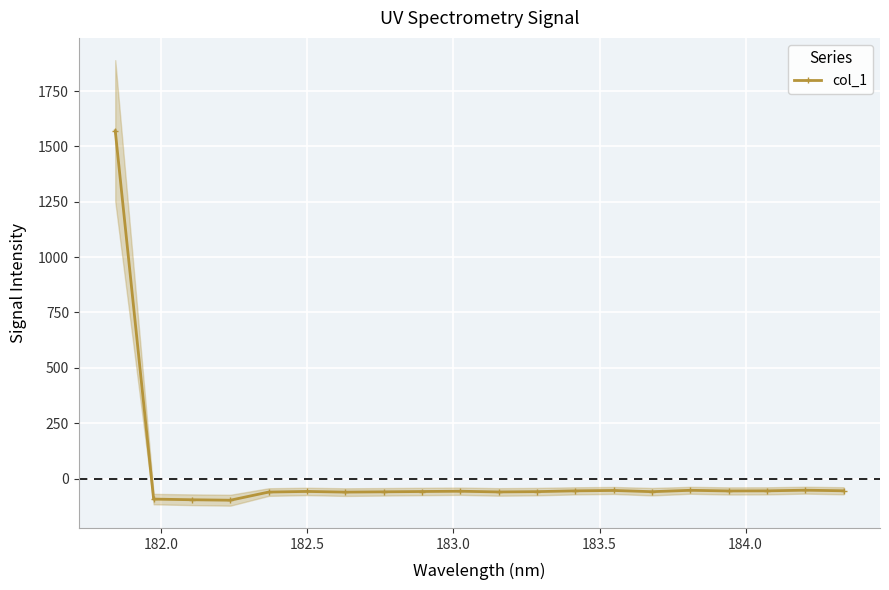

What is the average value?

18.2